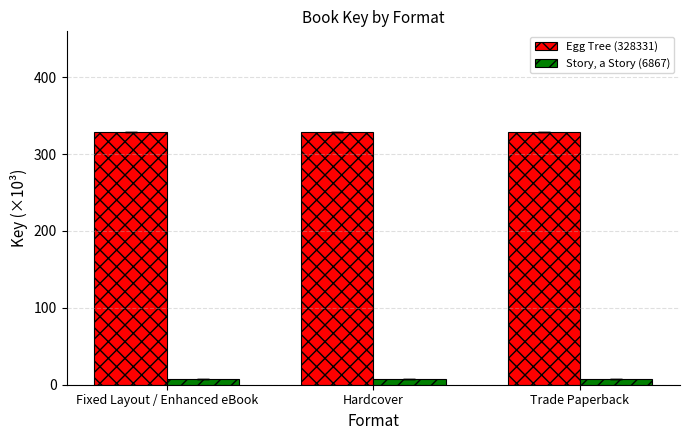

How many categories are shown in the chart?

3